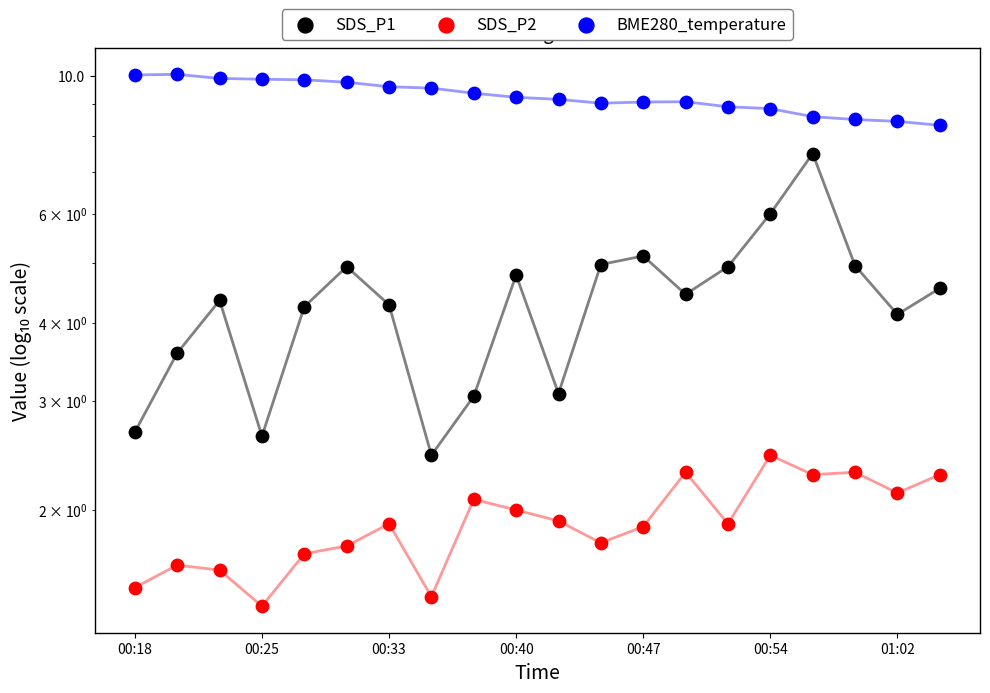

What are all the series names shown in the legend?

SDS_P1, SDS_P2, BME280_temperature